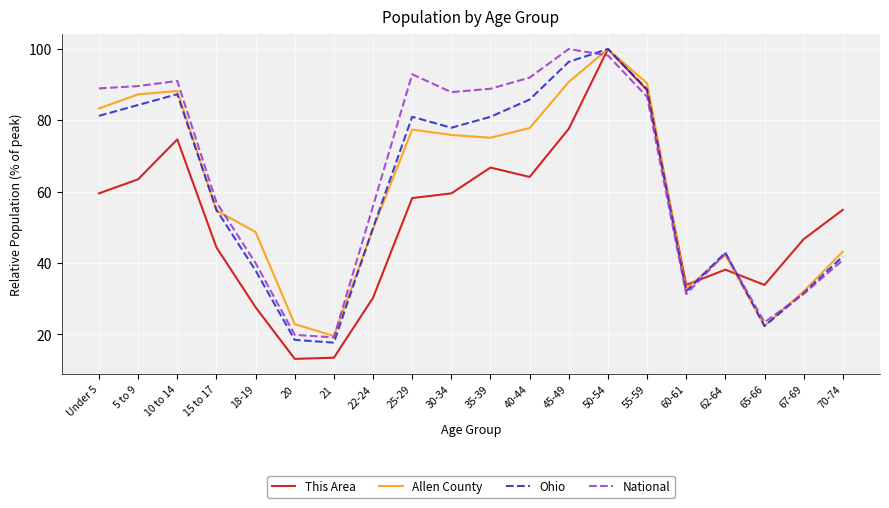

What is the sum of all Allen County values?

1214.7